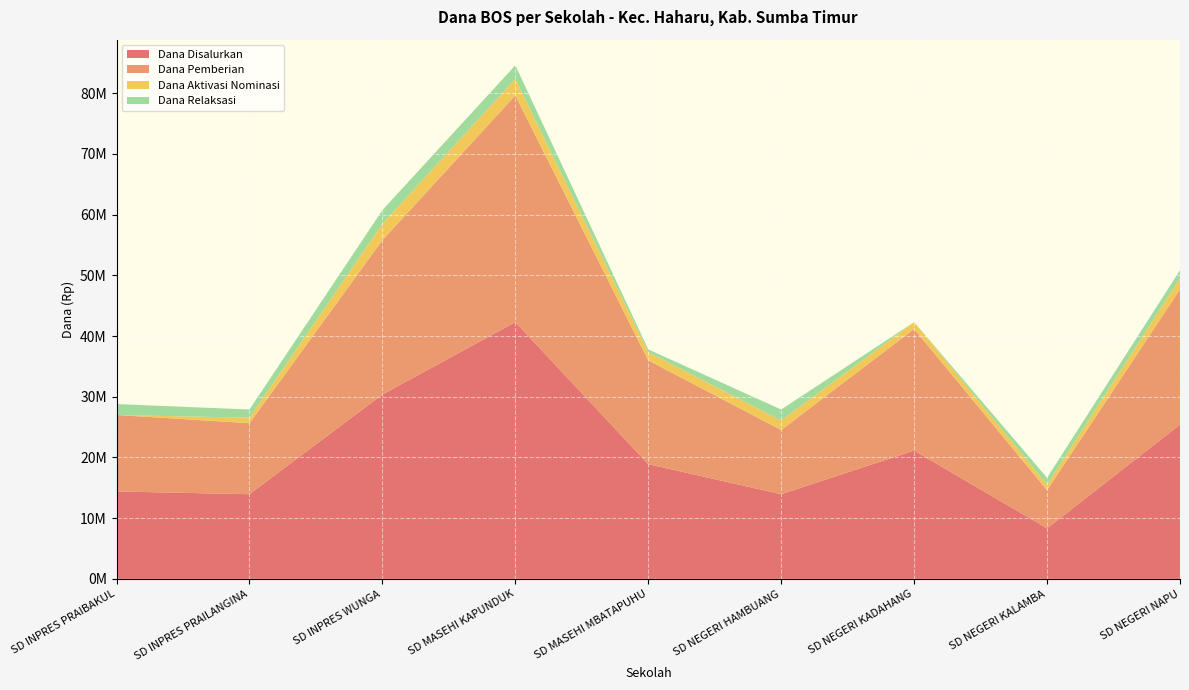

Reading left to right, transcribe all the data shown in this chart.

Dana Disalurkan: 14400000	13950000	30375000	42300000	18900000	13950000	21150000	8325000	25425000
Dana Pemberian: 12600000	11700000	25425000	37350000	17100000	10575000	20025000	6300000	22275000
Dana Aktivasi Nominasi: 0	900000	2700000	2700000	1350000	1575000	1125000	900000	1800000
Dana Relaksasi: 1800000	1350000	2250000	2250000	450000	1800000	0	1125000	1350000